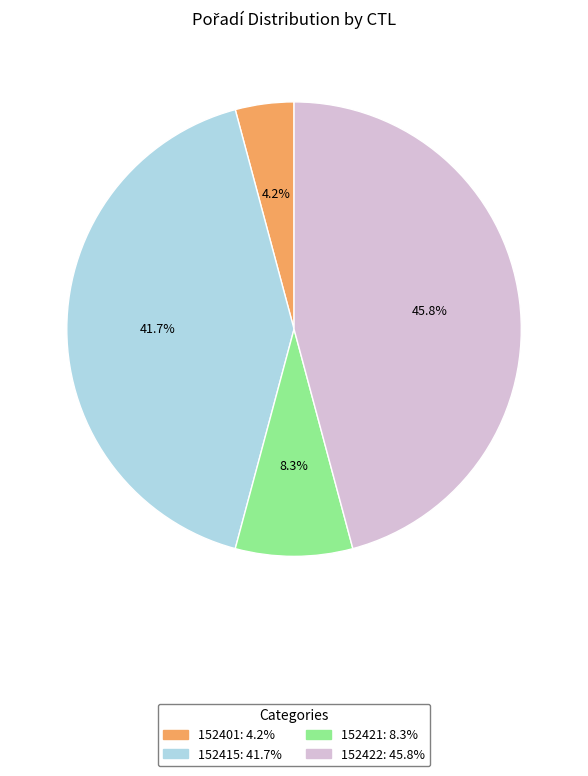

Which has a higher value, 152421 or 152422?

152422